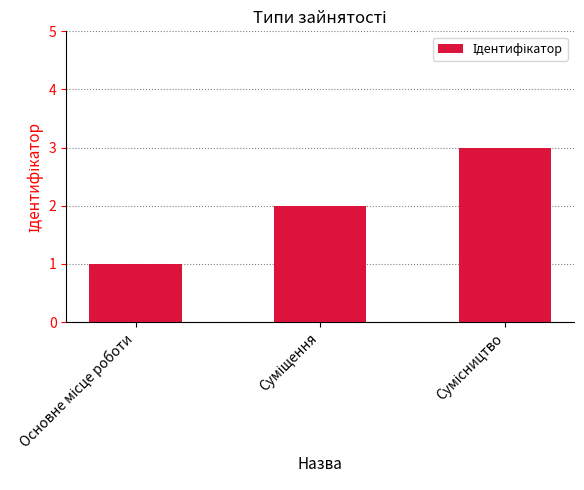

What is the sum of all values?

6